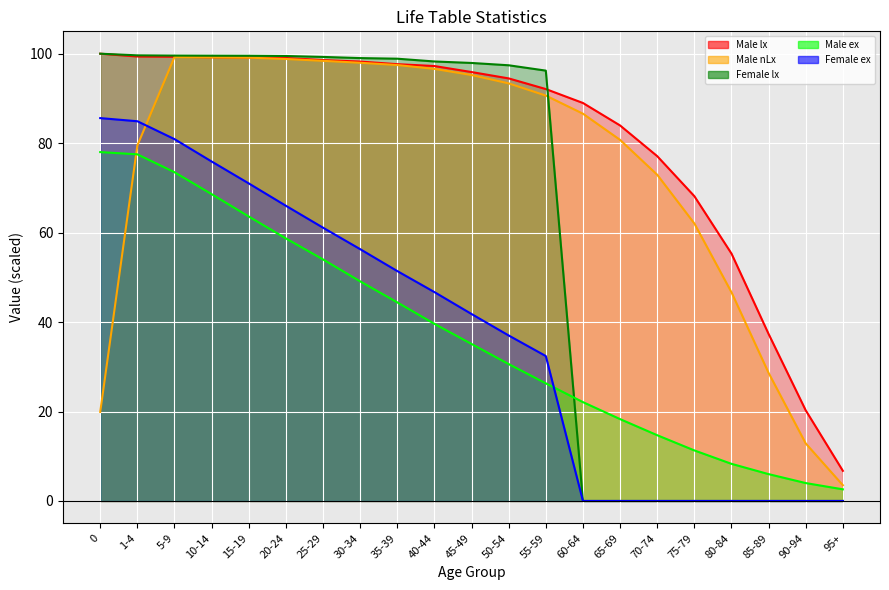

Which series ends up on top after the final intersection of Male nLx and Female ex?

Male nLx